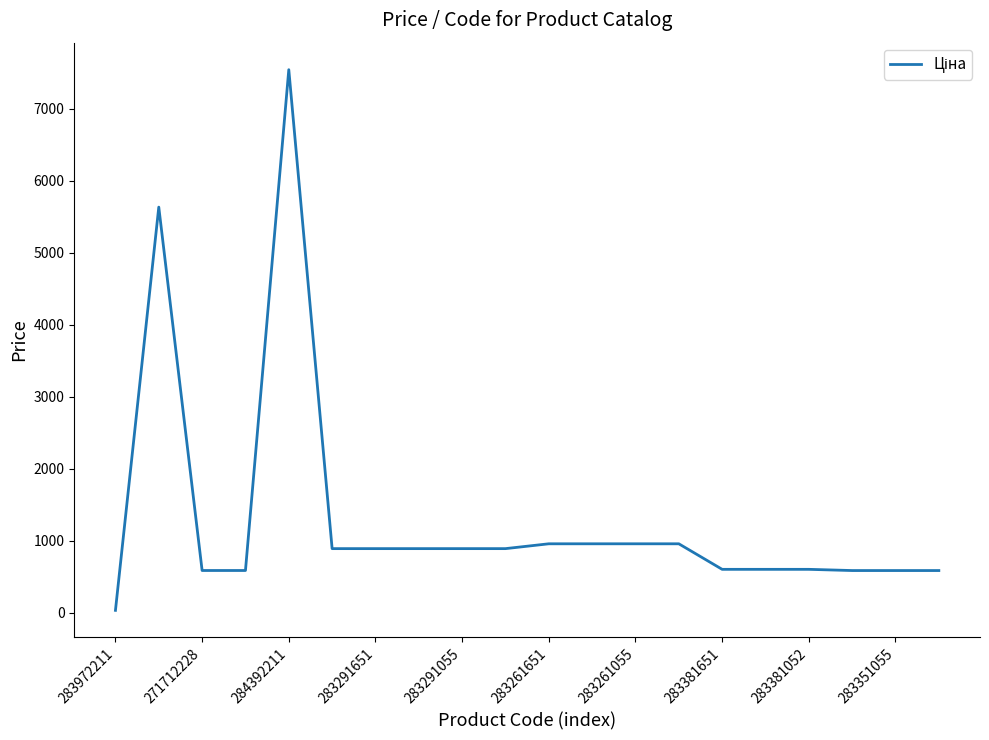

What is the difference between the maximum and minimum values?

7513.8